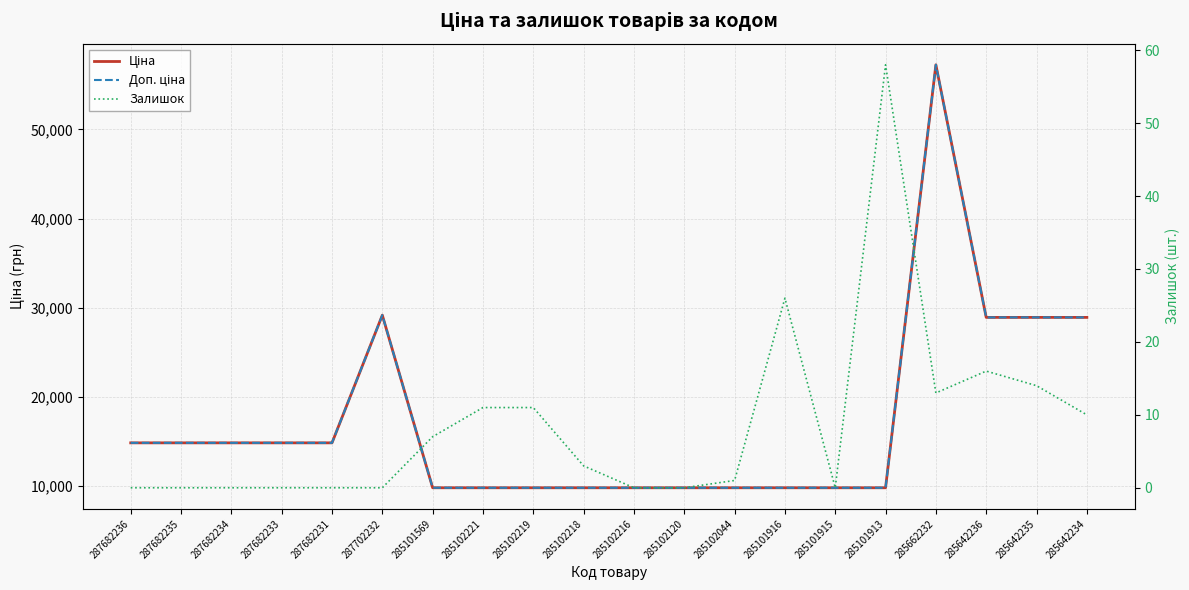

True or false: Доп. ціна has a value of 3591.8 at 285102216.

False